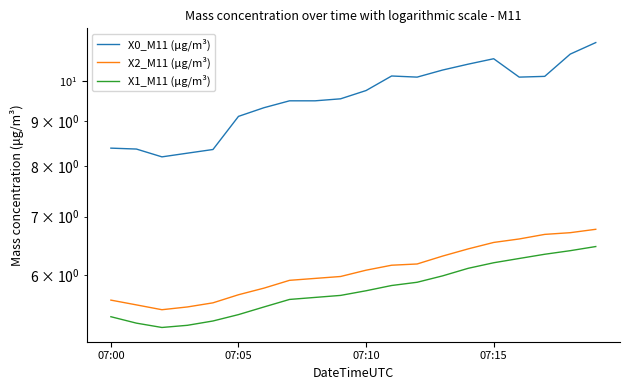

What is the lowest value of the X2_M11 (μg/m³) series?

5.5